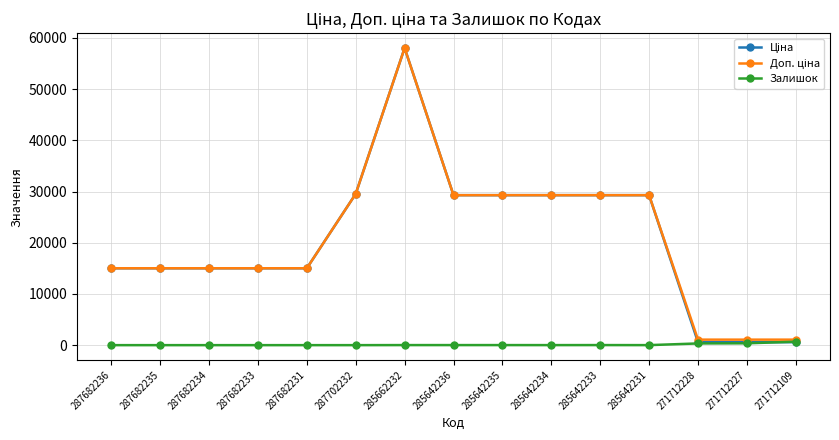

How many distinct data groups are displayed?

3